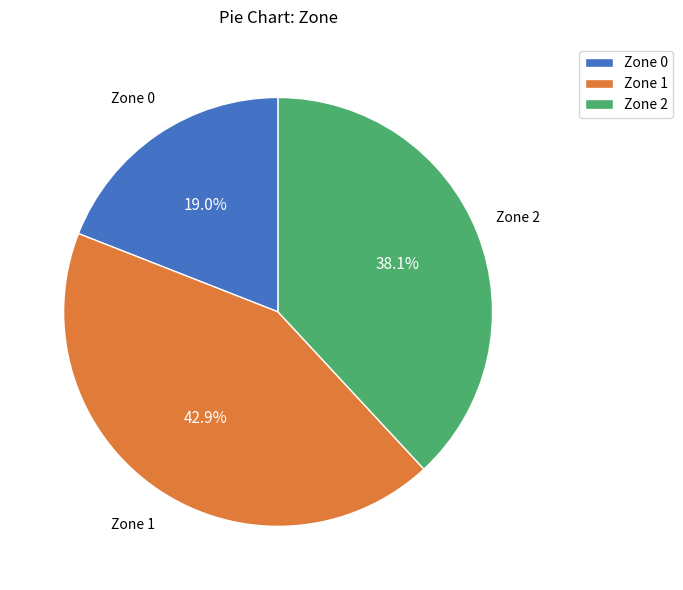

How many segments does this pie chart have?

3